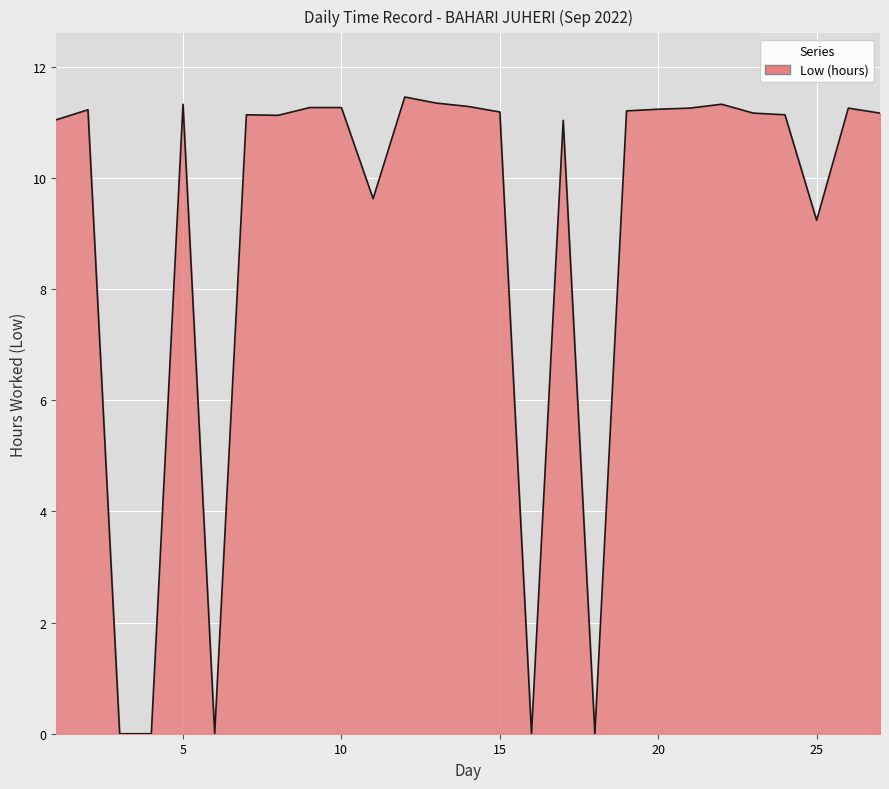

What is the difference between the maximum and minimum values?

11.5